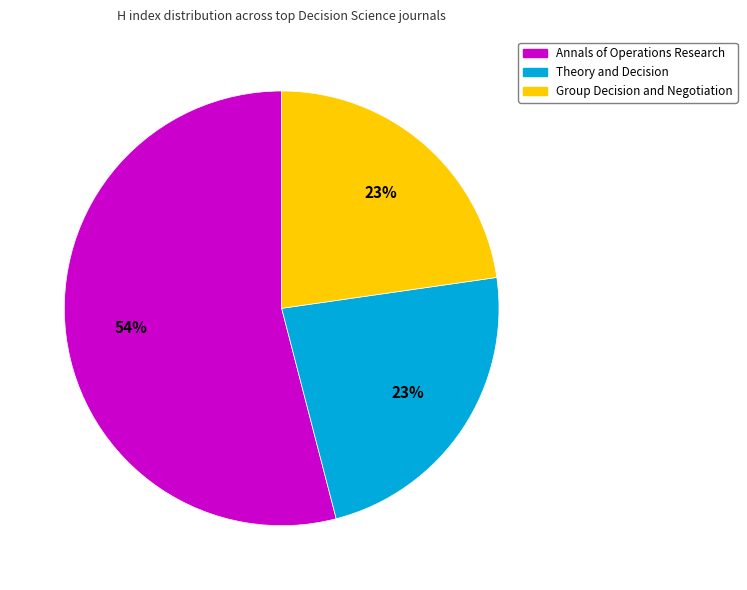

To the nearest percent, what is the combined percentage of Annals of Operations Research and Group Decision and Negotiation?

77%